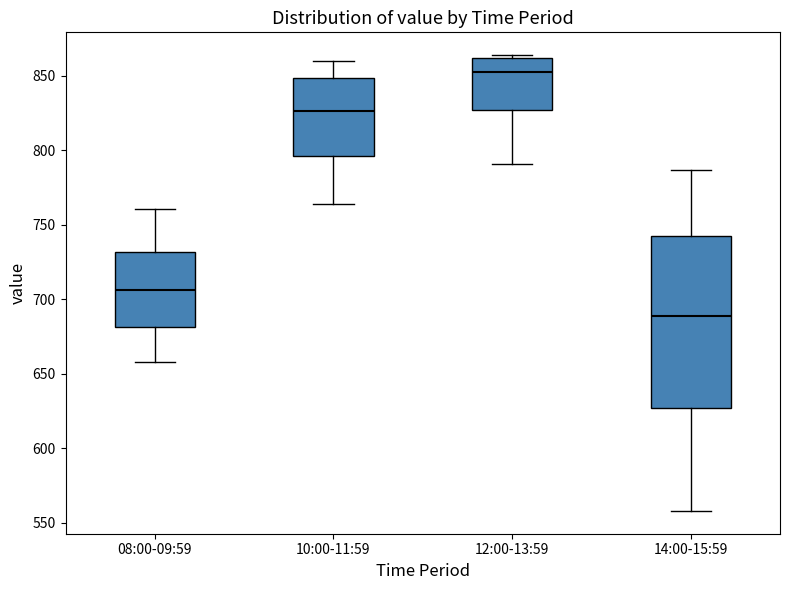

Where is the lower edge of the box for 10:00-11:59 on the y-axis? The values are not printed on the chart, so give them approximately, as read against the axis.

795